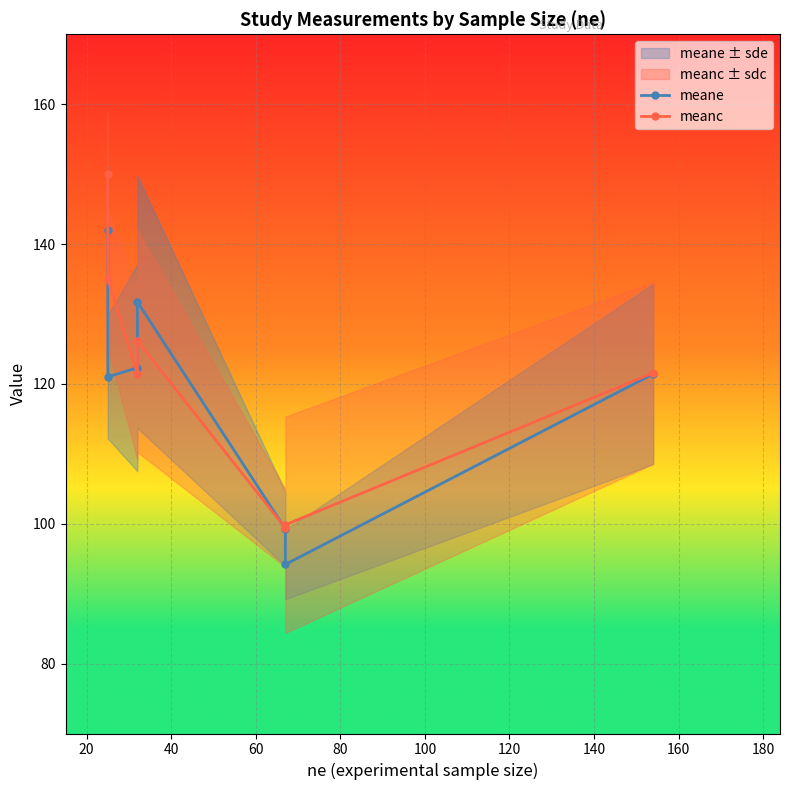

What is the difference between the meanc values at 20 and 40?

13.6